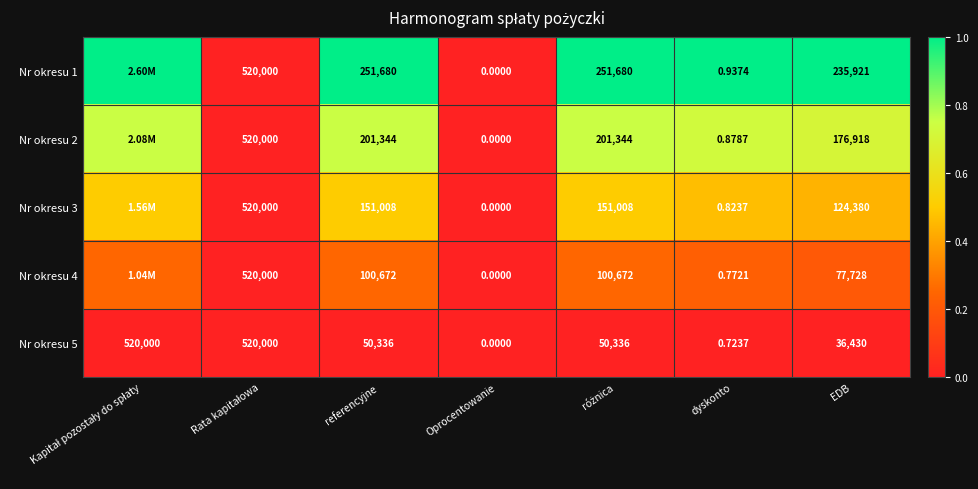

How many distinct data groups are displayed?

5